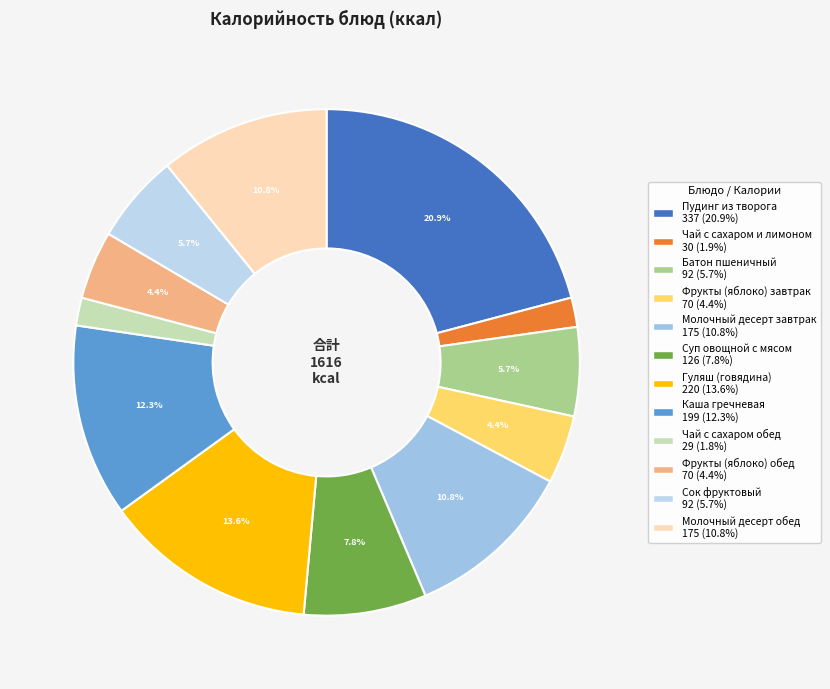

To the nearest percent, what is the difference between the largest and smallest slice percentages?

19%